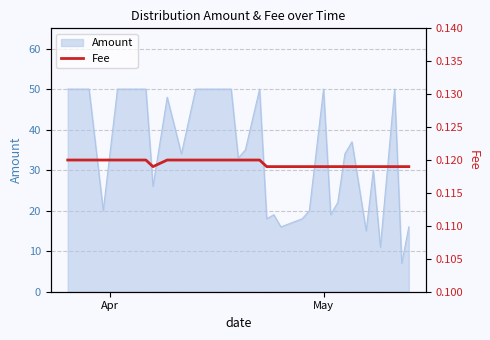

Count the values in the range 0 to 1.

33